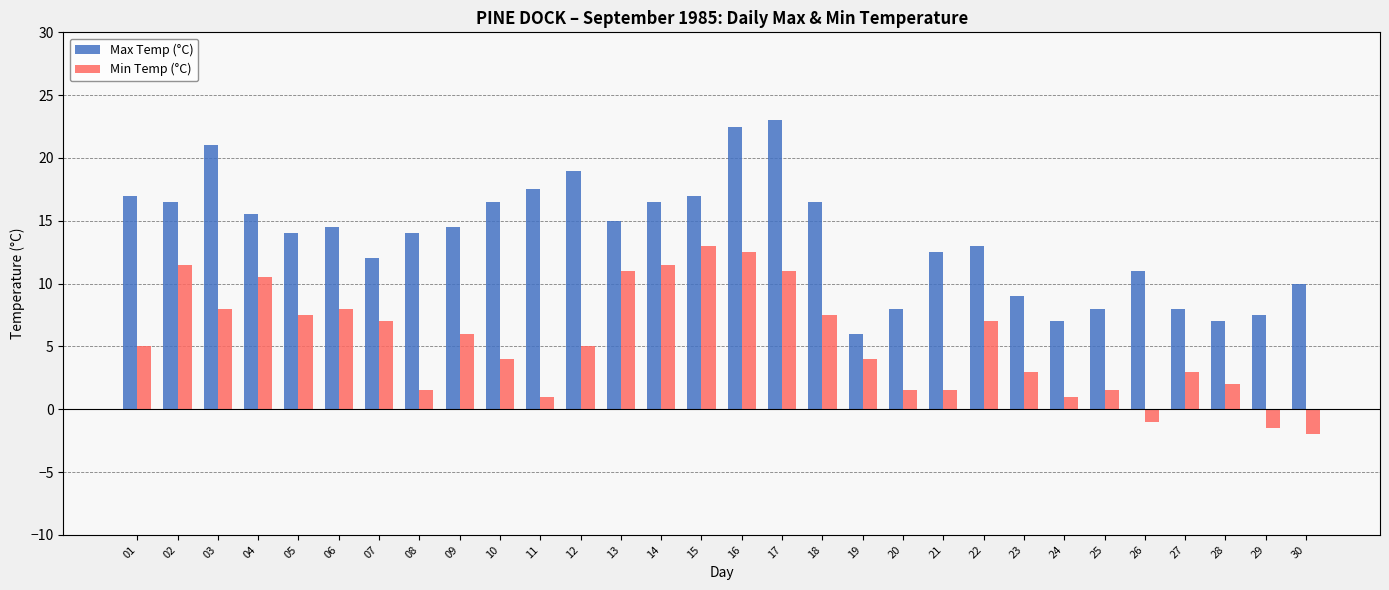

Are the bars horizontal?

No